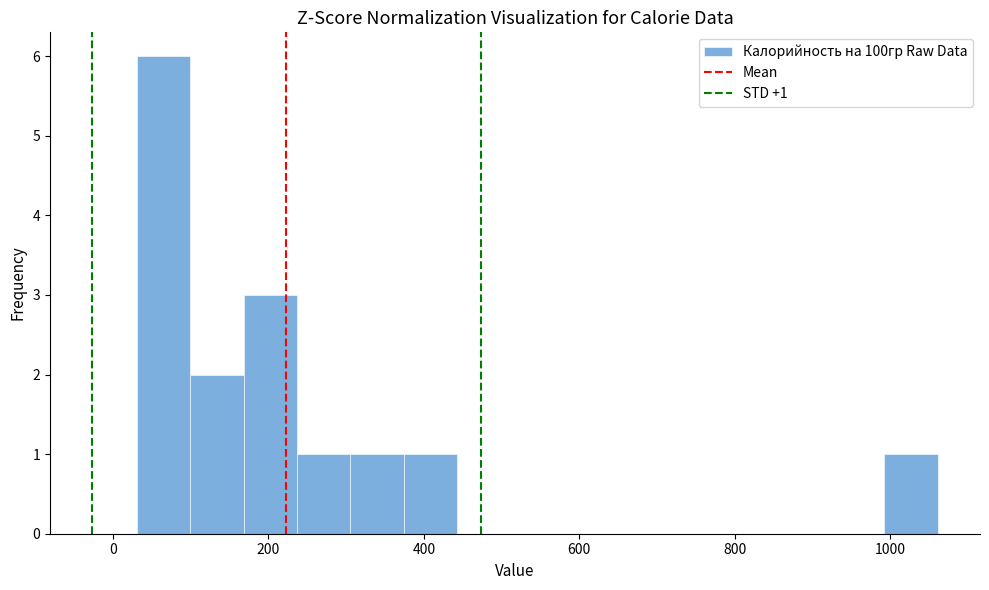

Read against the x-axis, roughly where is the centre of the tallest bar?

60